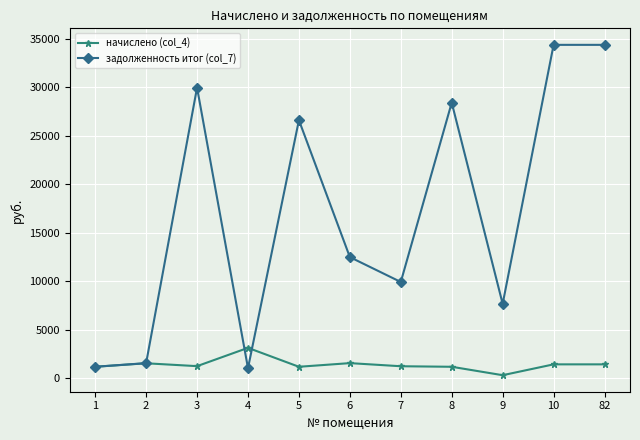

Is this an area chart (filled region under the line)?

No